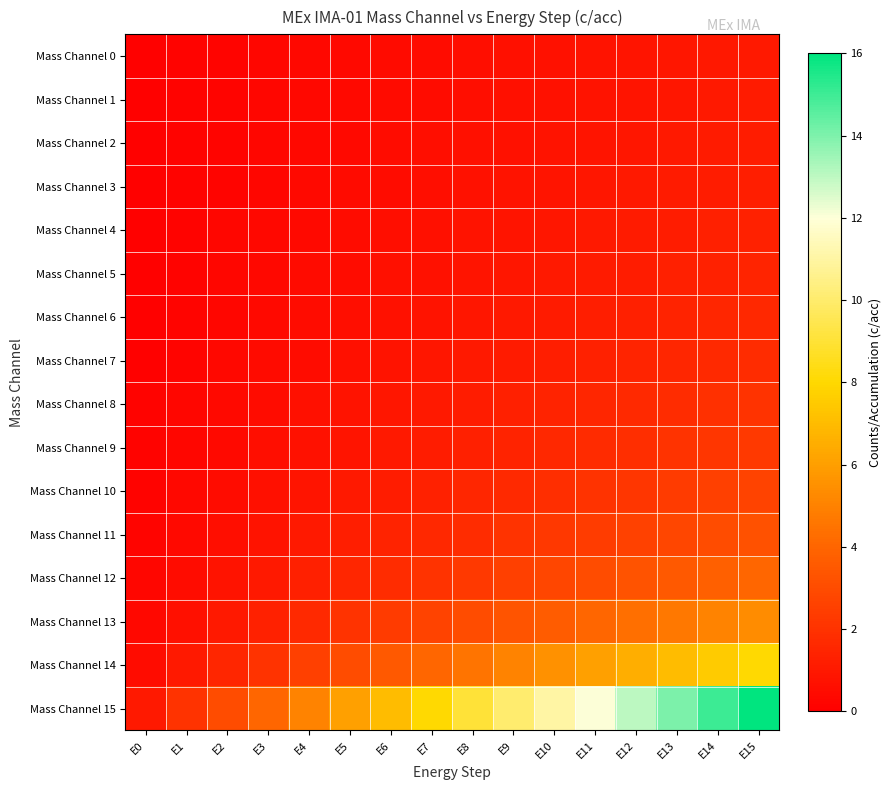

At how many categories does at least one series exceed 14?

2